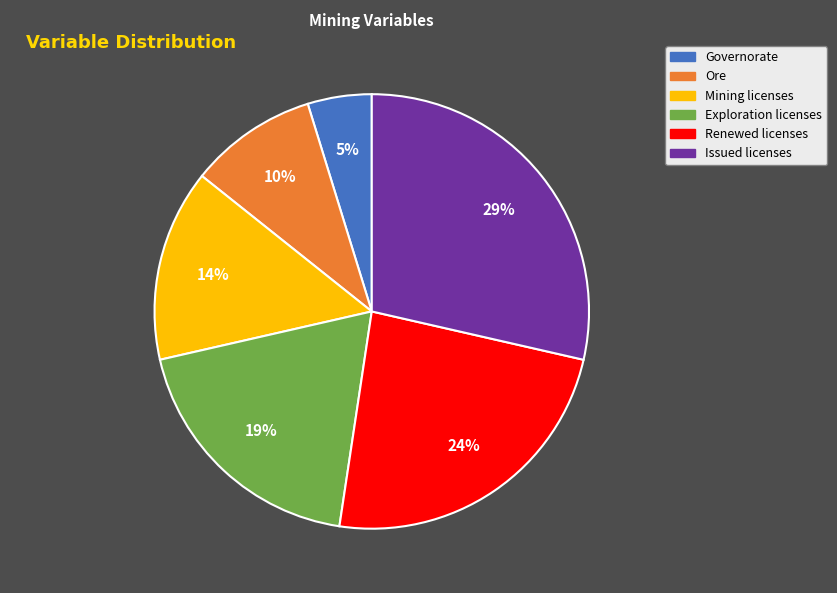

The Renewed licenses slice represents 11% of the pie. True or false?

False